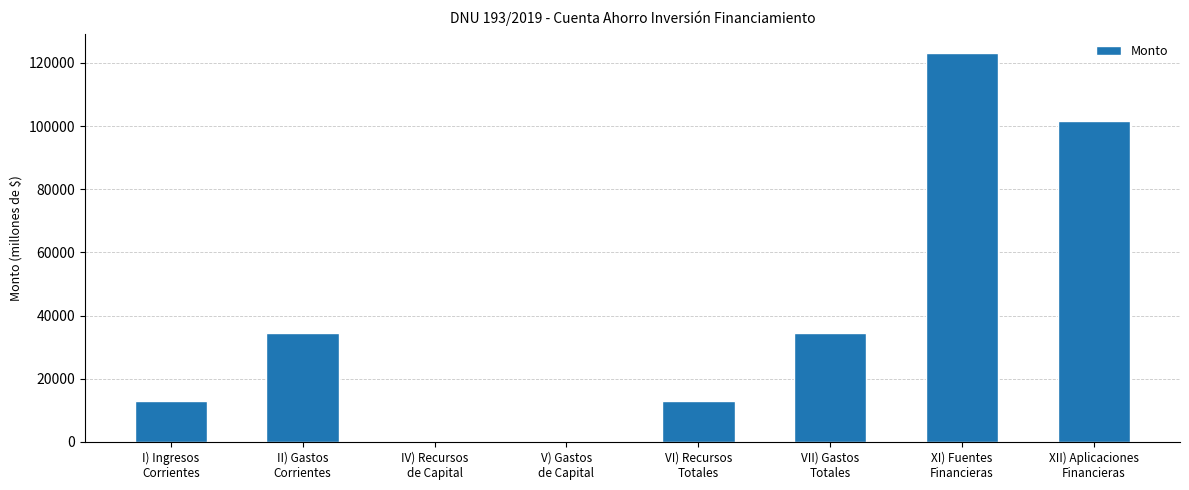

The chart shows a value of 13000.0 at VI) Recursos
Totales. True or false?

True